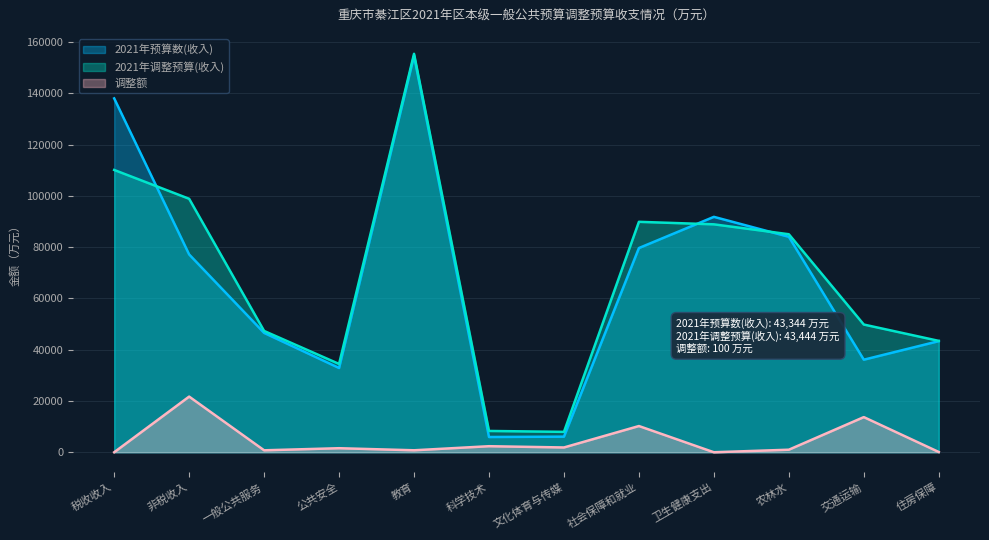

Is it true that 2021年预算数(收入) equals 215617.1 at 税收收入?

False